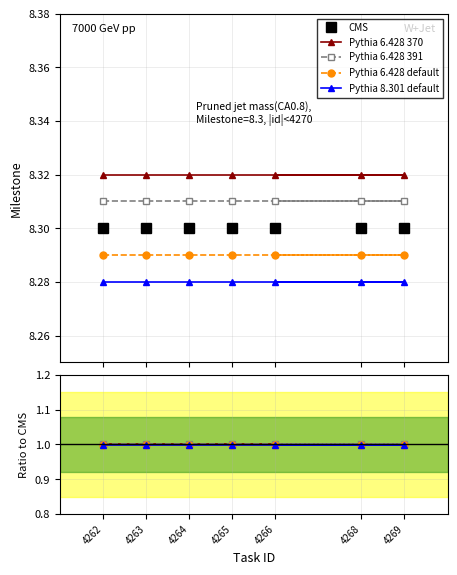

True or false: Pythia 6.428 370 and Pythia 6.428 391 cross at least once.

False